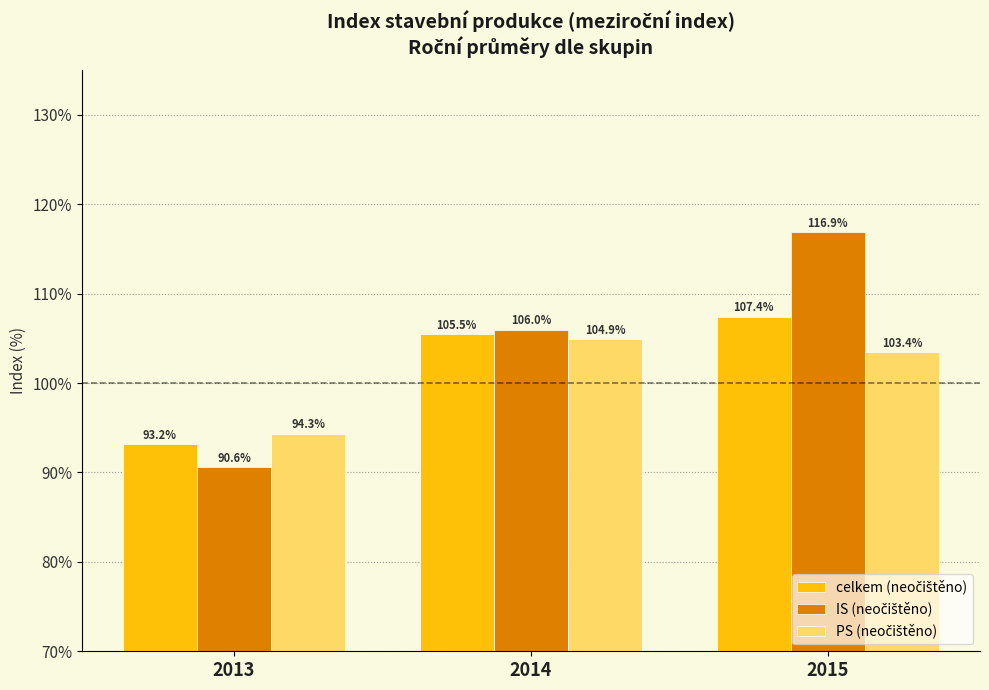

What is the total value across all series at 2015?

327.7